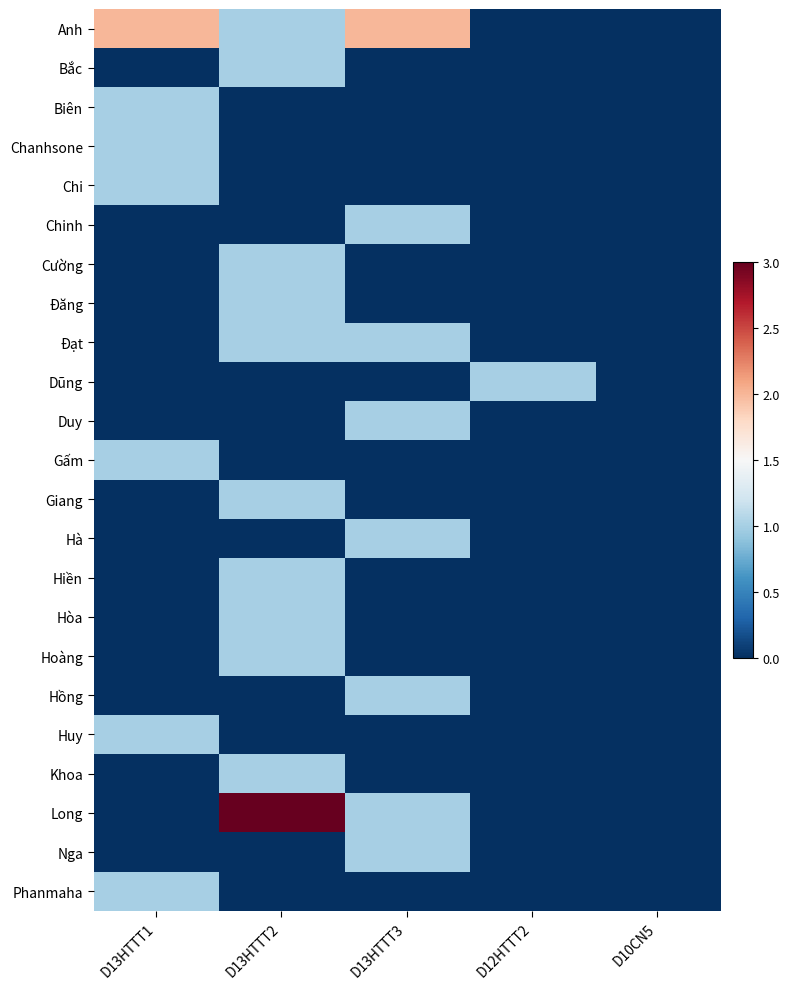

Rank the series by their maximum value, from lowest to highest.

Bắc, Biên, Chanhsone, Chi, Chinh, Cường, Đăng, Đạt, Dũng, Duy, Gấm, Giang, Hà, Hiền, Hòa, Hoàng, Hồng, Huy, Khoa, Nga, Phanmaha, Anh, Long